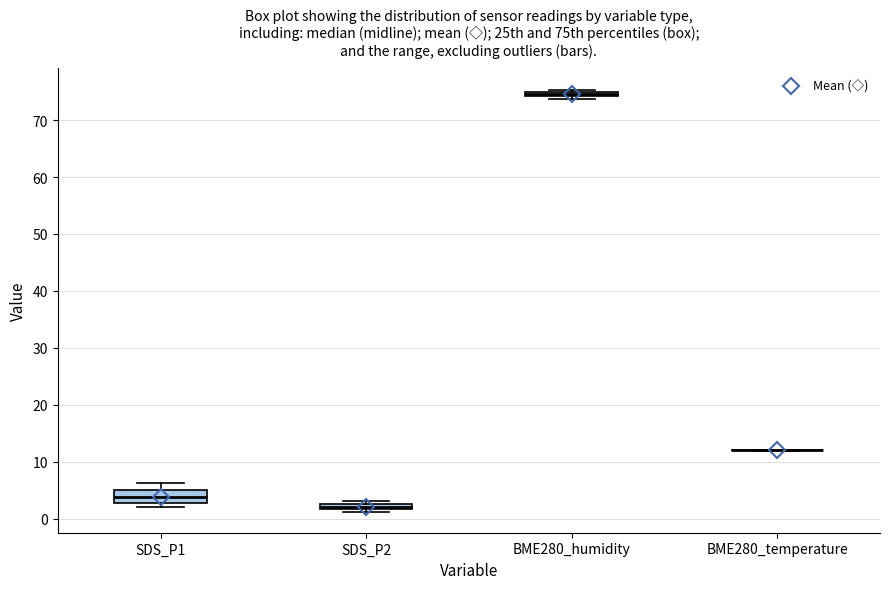

Comparing the boxes themselves (not the whiskers), which one is the tallest?

SDS_P1